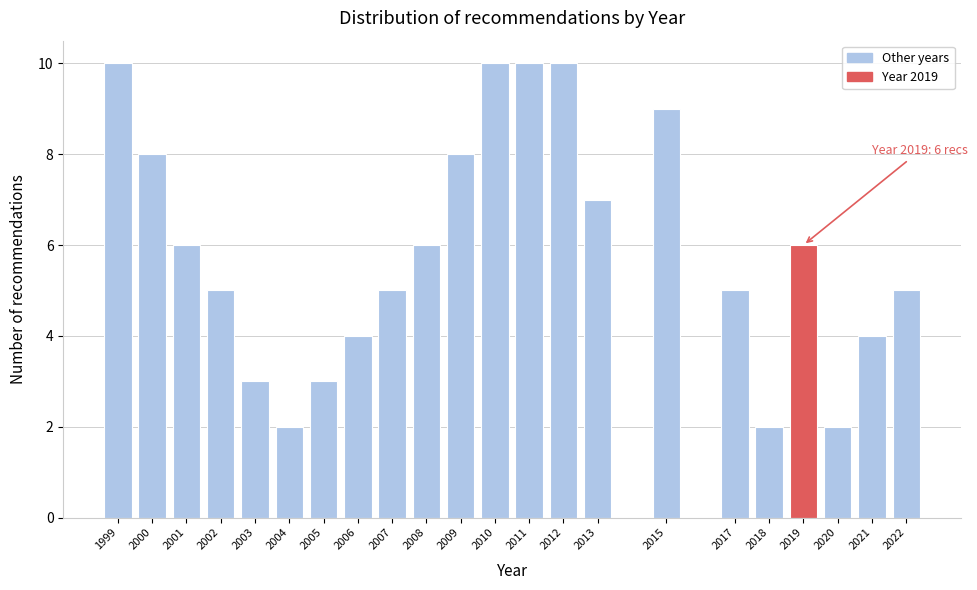

Reading left to right, list all the values displayed in this chart.

1999=10	2000=8	2001=6	2002=5	2003=3	2004=2	2005=3	2006=4	2007=5	2008=6	2009=8	2010=10	2011=10	2012=10	2013=7	2015=9	2017=5	2018=2	2019=6	2020=2	2021=4	2022=5